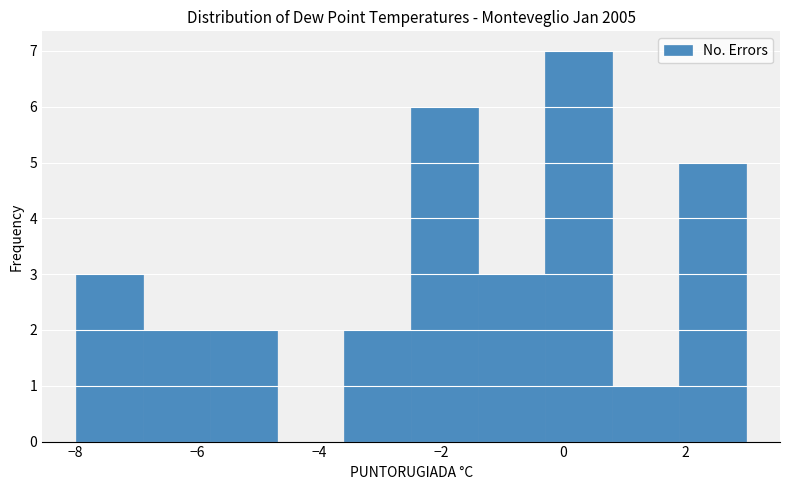

Which range on the x-axis has the tallest bar?

-0.3 to 0.8